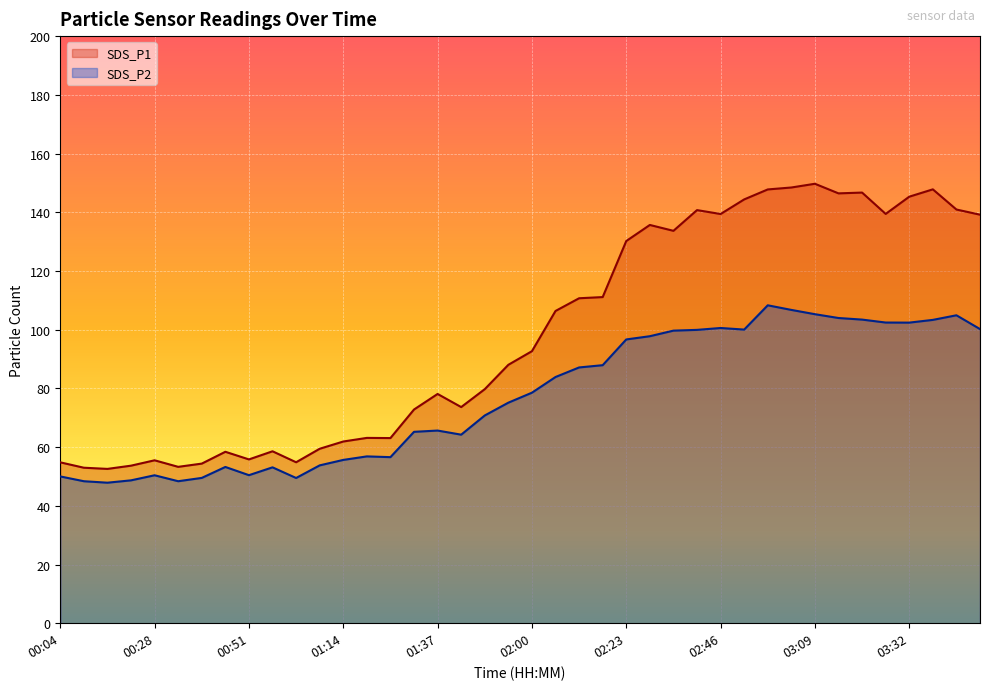

True or false: SDS_P1 has more than 1 interior local peaks.

True